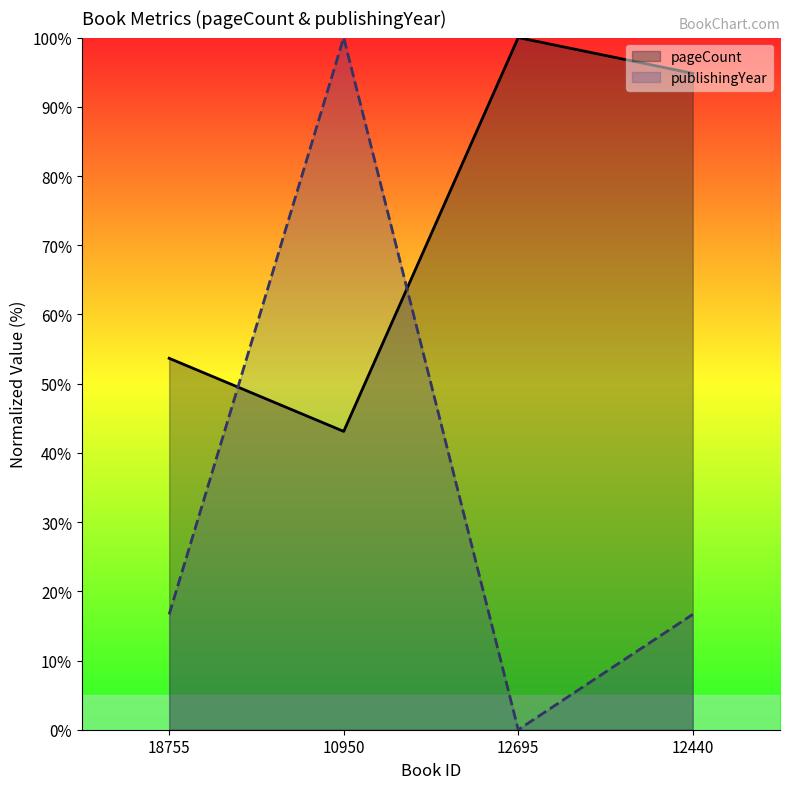

Between which two adjacent categories do pageCount and publishingYear first intersect?

18755 and 10950